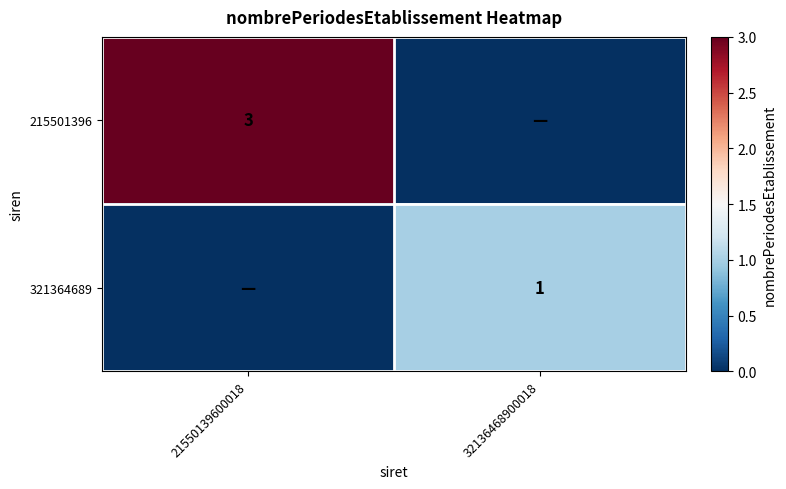

Is the value of 215501396 at 21550139600018 greater than the value of 321364689 at 32136468900018?

Yes